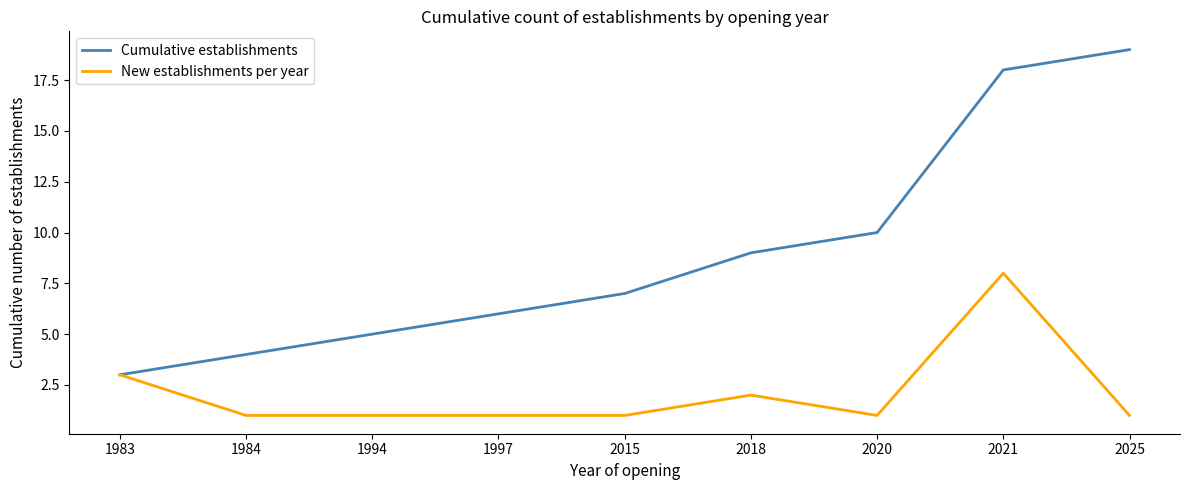

Reading left to right, list all the values displayed in this chart.

Cumulative establishments: 3	4	5	6	7	9	10	18	19
New establishments per year: 3	1	1	1	1	2	1	8	1